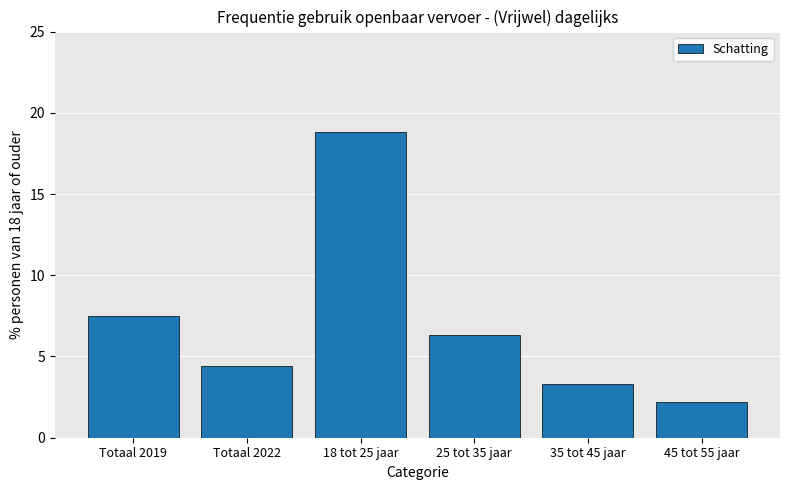

What is the average value?

7.1